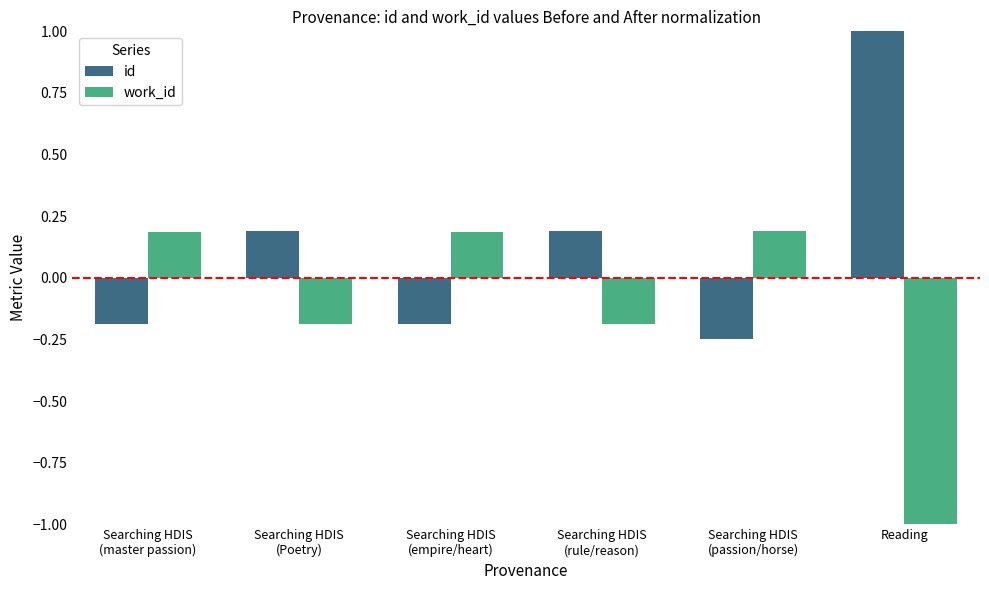

What is the sum of the work_id values at Searching HDIS
(passion/horse) and Reading?

-0.8